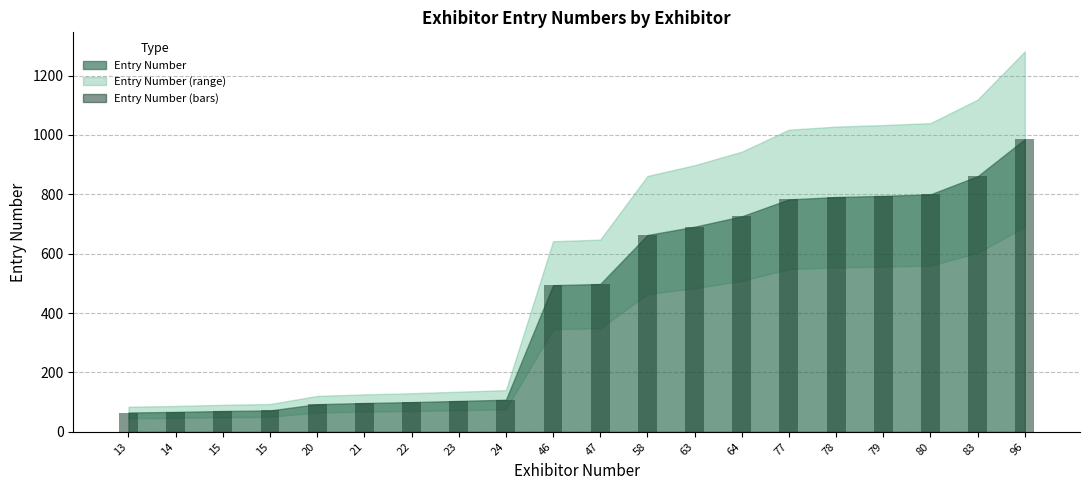

How many bars are there in total?

20